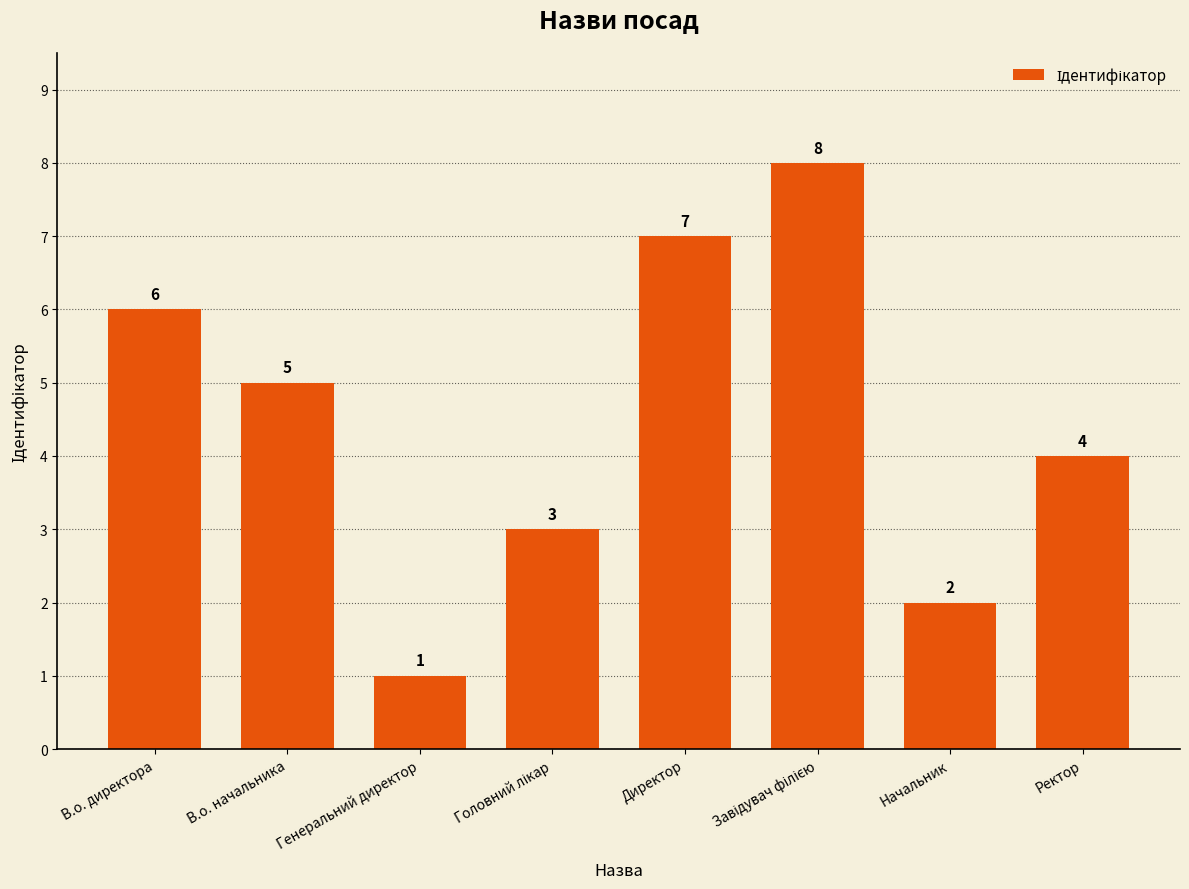

Reading left to right, what are all the values shown in this chart?

6	5	1	3	7	8	2	4